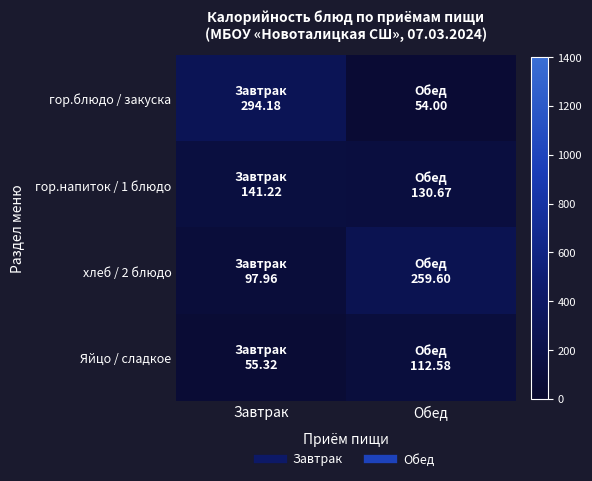

At which category is the sum across all series the highest?

Завтрак